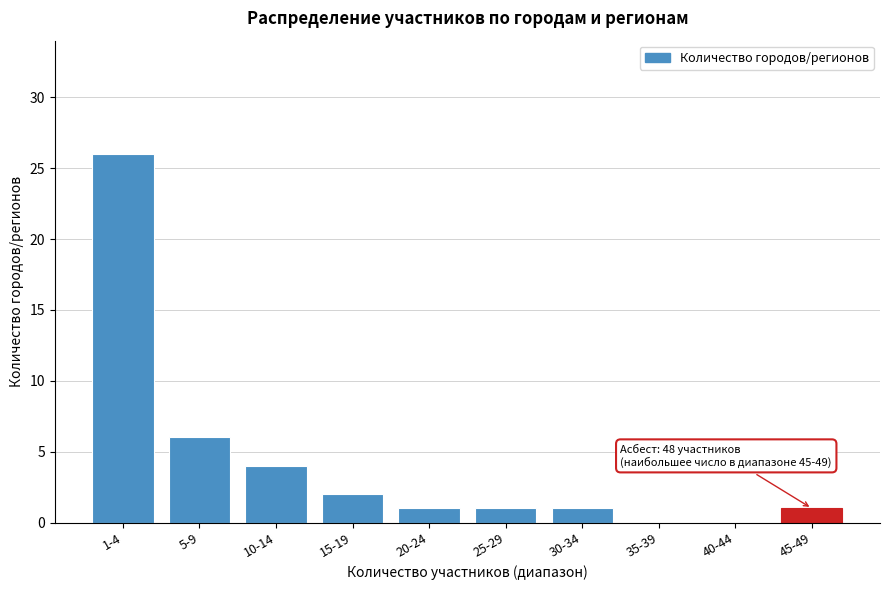

Reading right to left, extract all data points from this chart.

45-49=1	40-44=0	35-39=0	30-34=1	25-29=1	20-24=1	15-19=2	10-14=4	5-9=6	1-4=26